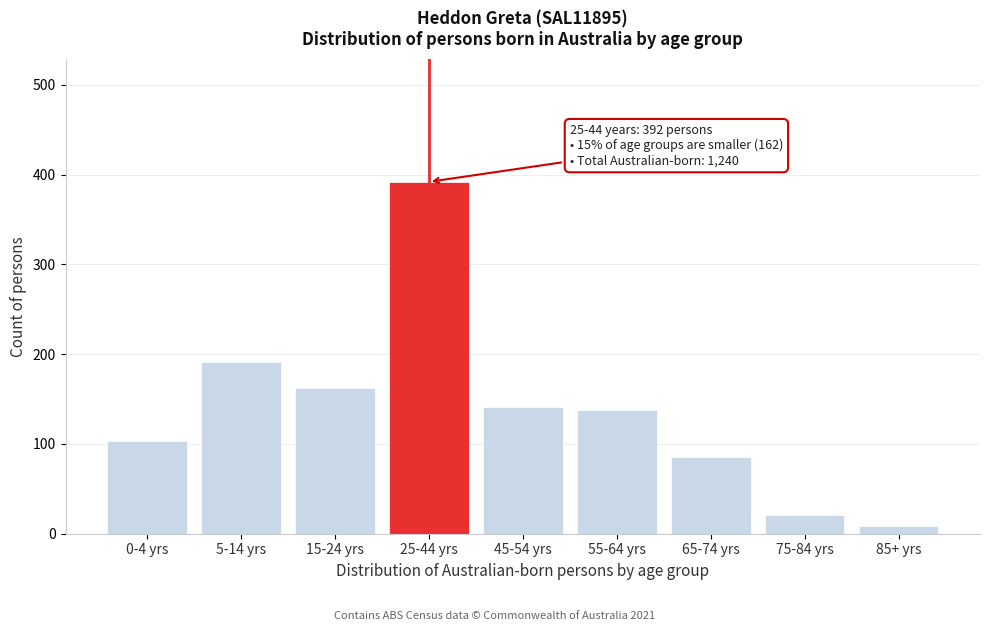

Reading left to right, list all the values displayed in this chart.

0-4 yrs=103	5-14 yrs=191	15-24 yrs=162	25-44 yrs=392	45-54 yrs=141	55-64 yrs=138	65-74 yrs=85	75-84 yrs=21	85+ yrs=9